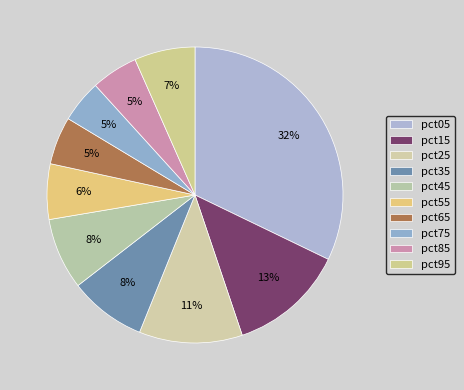

How many segments does this pie chart have?

10